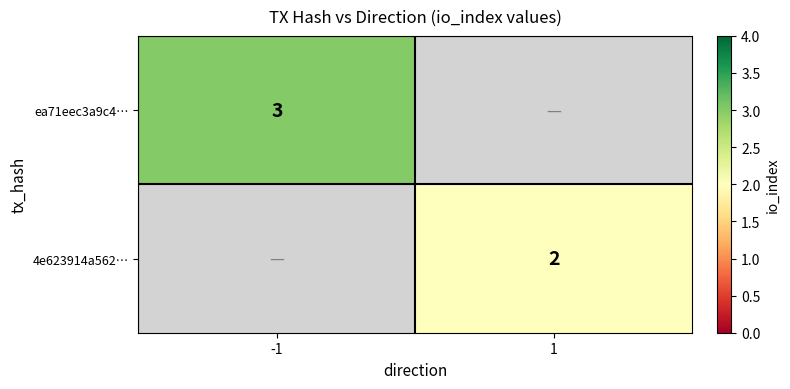

At how many categories does at least one series exceed 2?

1